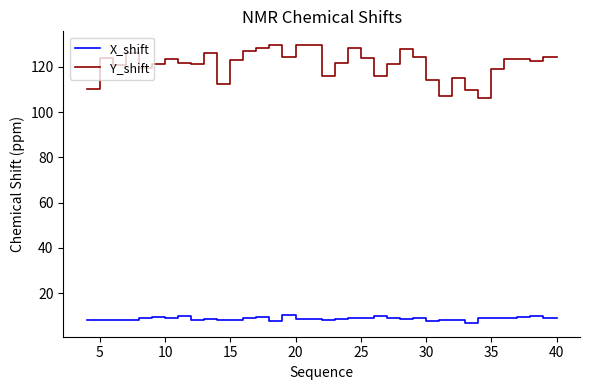

True or false: Y_shift and X_shift cross at least once.

False